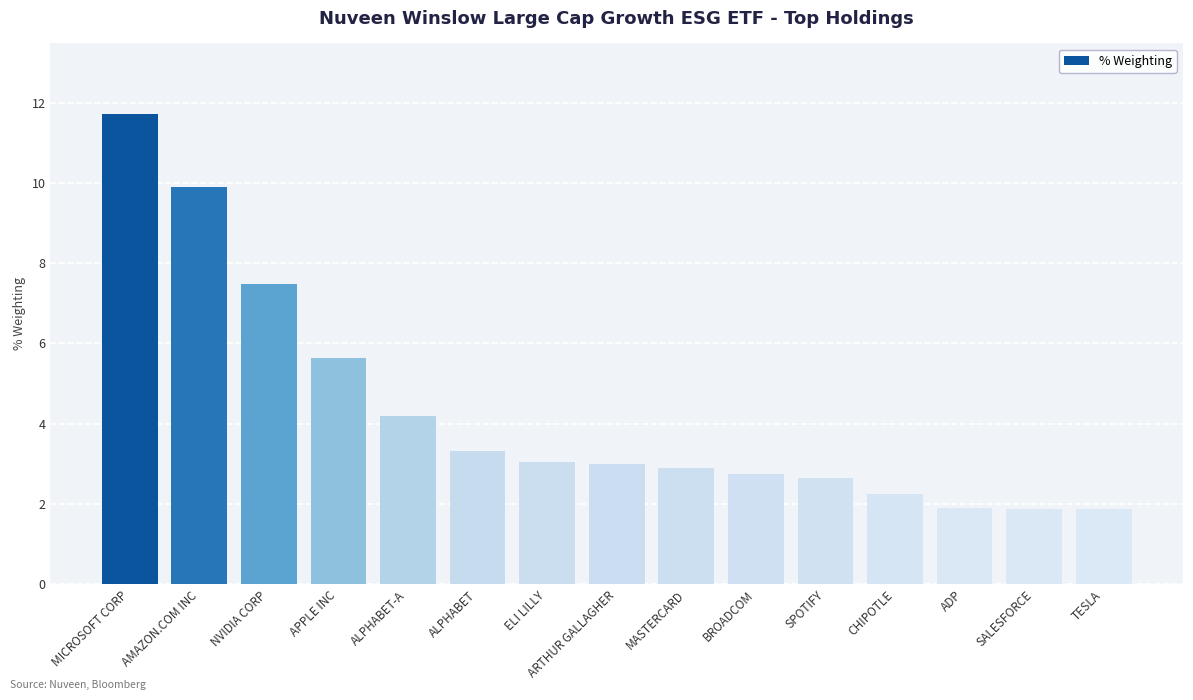

What position from the left is MASTERCARD?

9